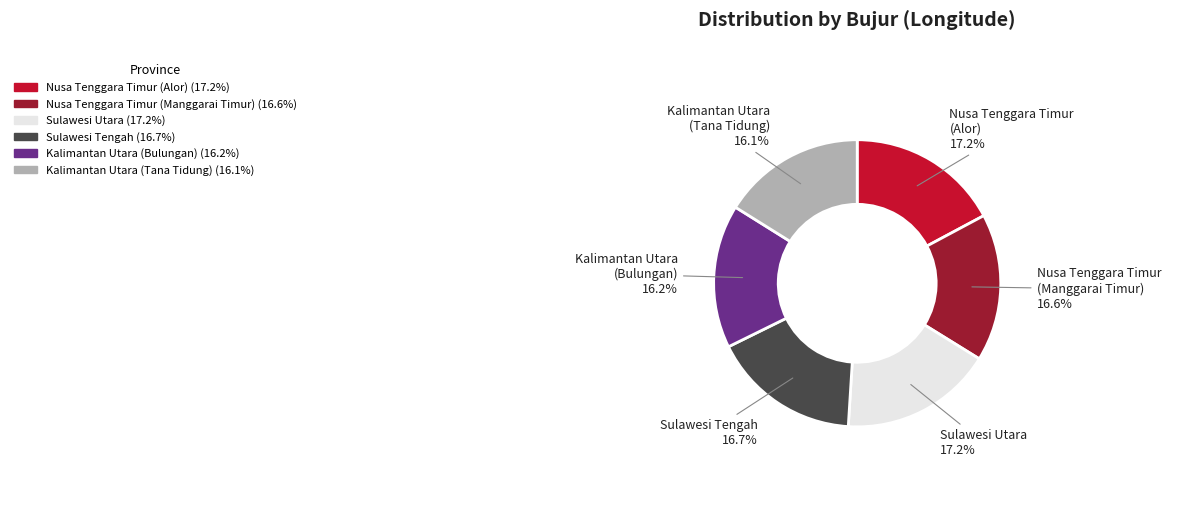

What percentage is the Sulawesi Tengah slice, to the nearest percent?

17%